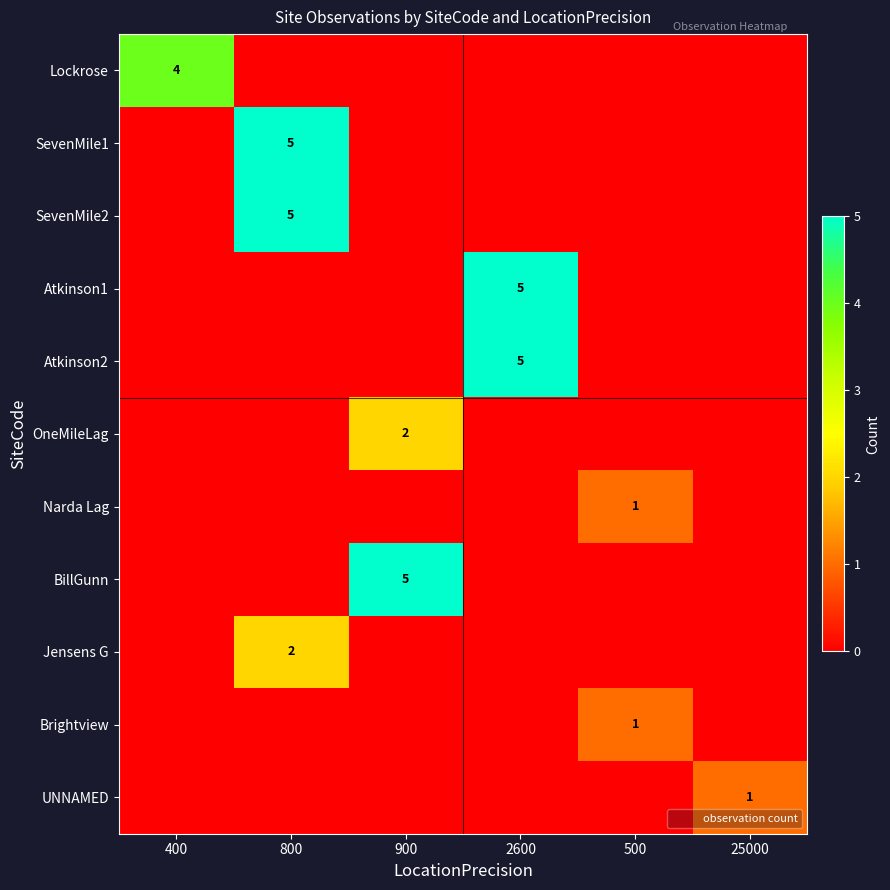

How many values in Narda Lag are above zero?

1